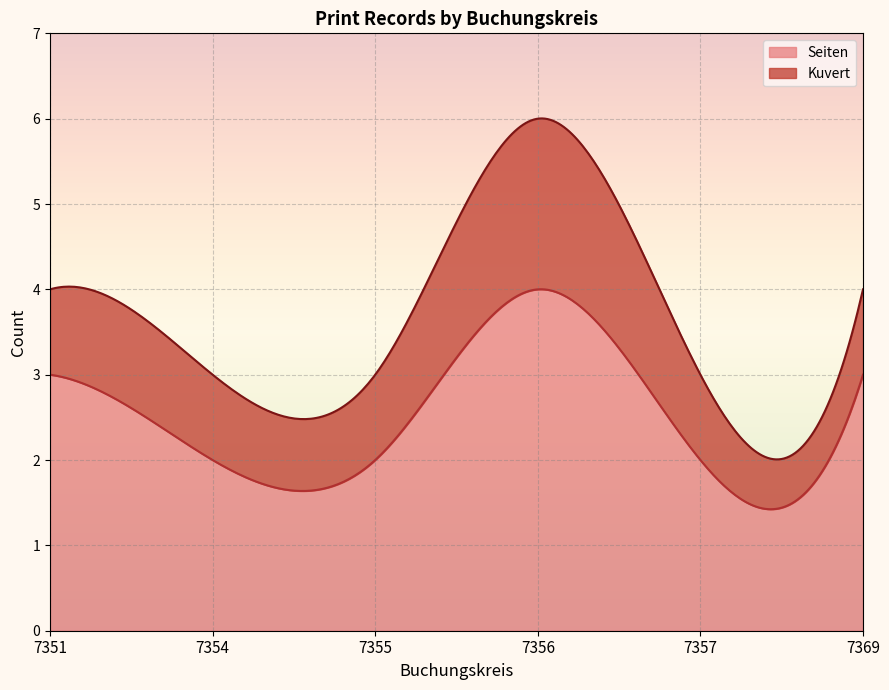

What is the difference between the highest and lowest values at 7356?

2